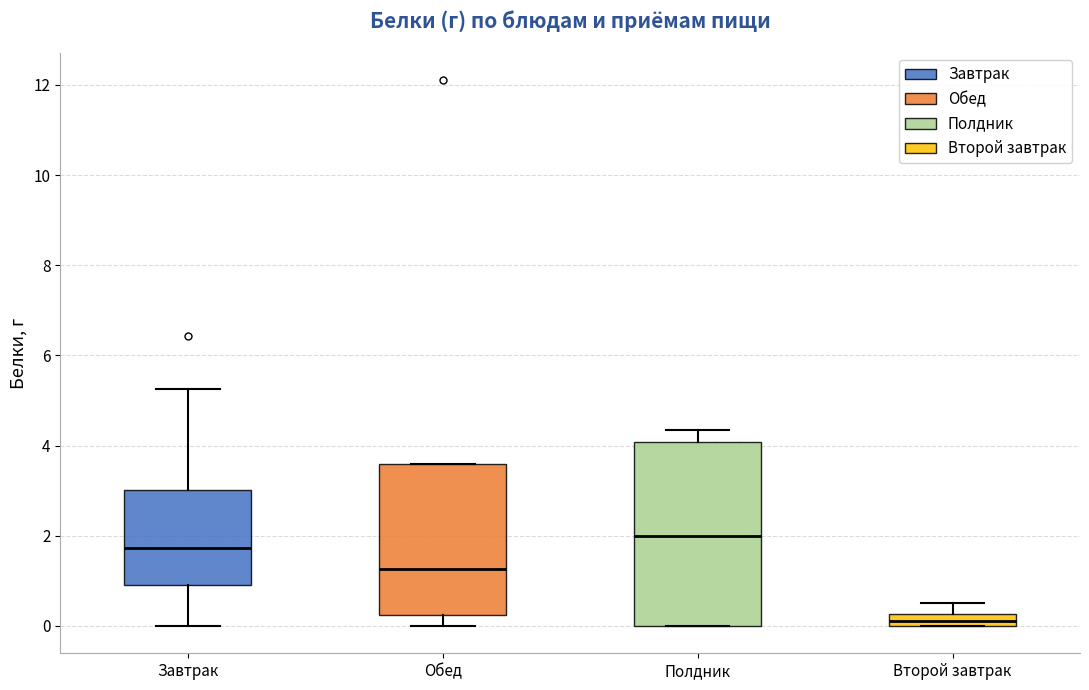

Comparing the boxes themselves (not the whiskers), which one is the tallest?

Полдник